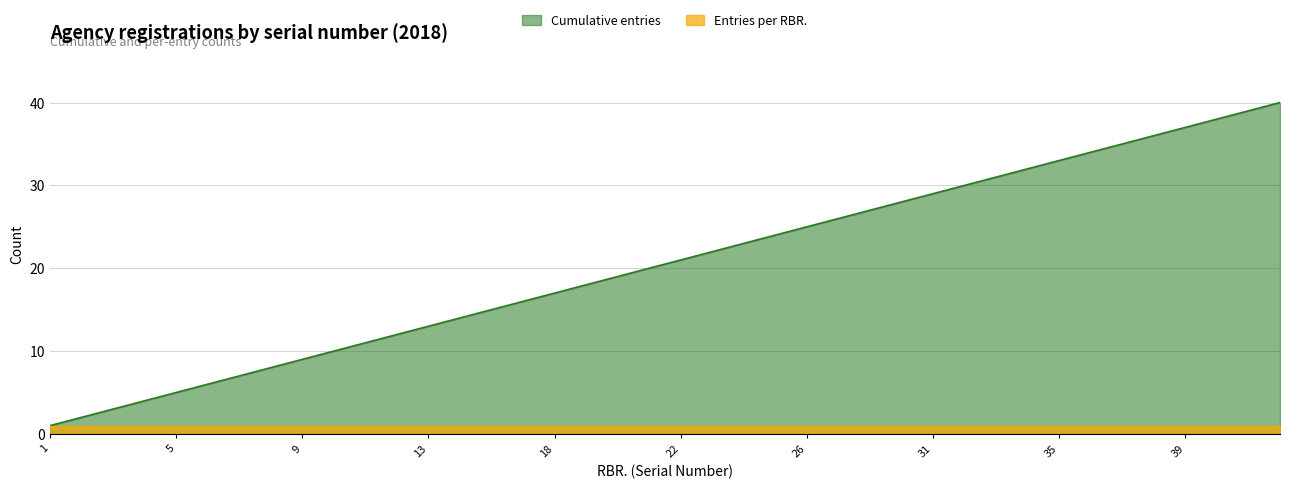

How many series are shown in this chart?

2